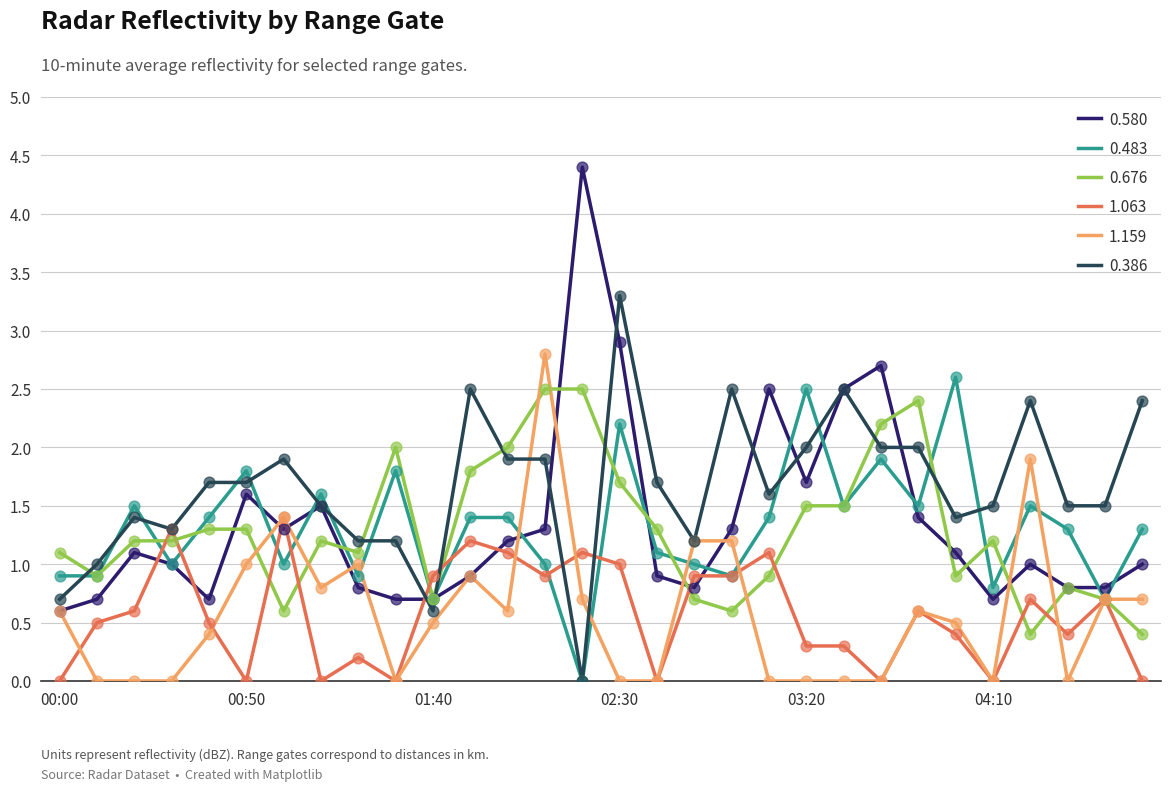

What are all the series names shown in the legend?

0.580, 0.483, 0.676, 1.063, 1.159, 0.386